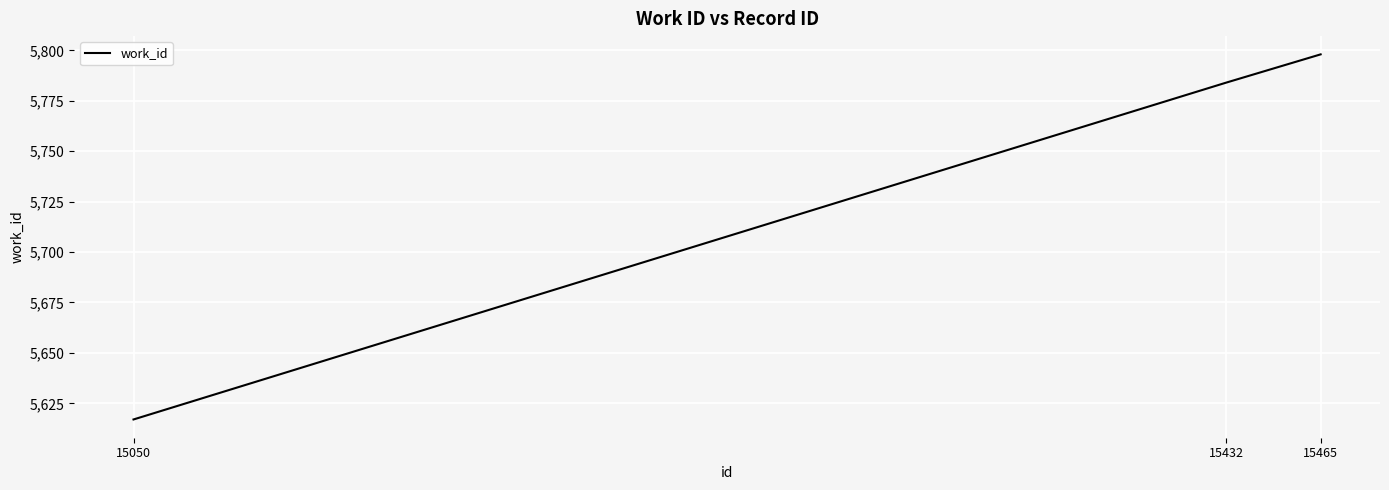

Which label corresponds to the smallest value in the chart?

15050